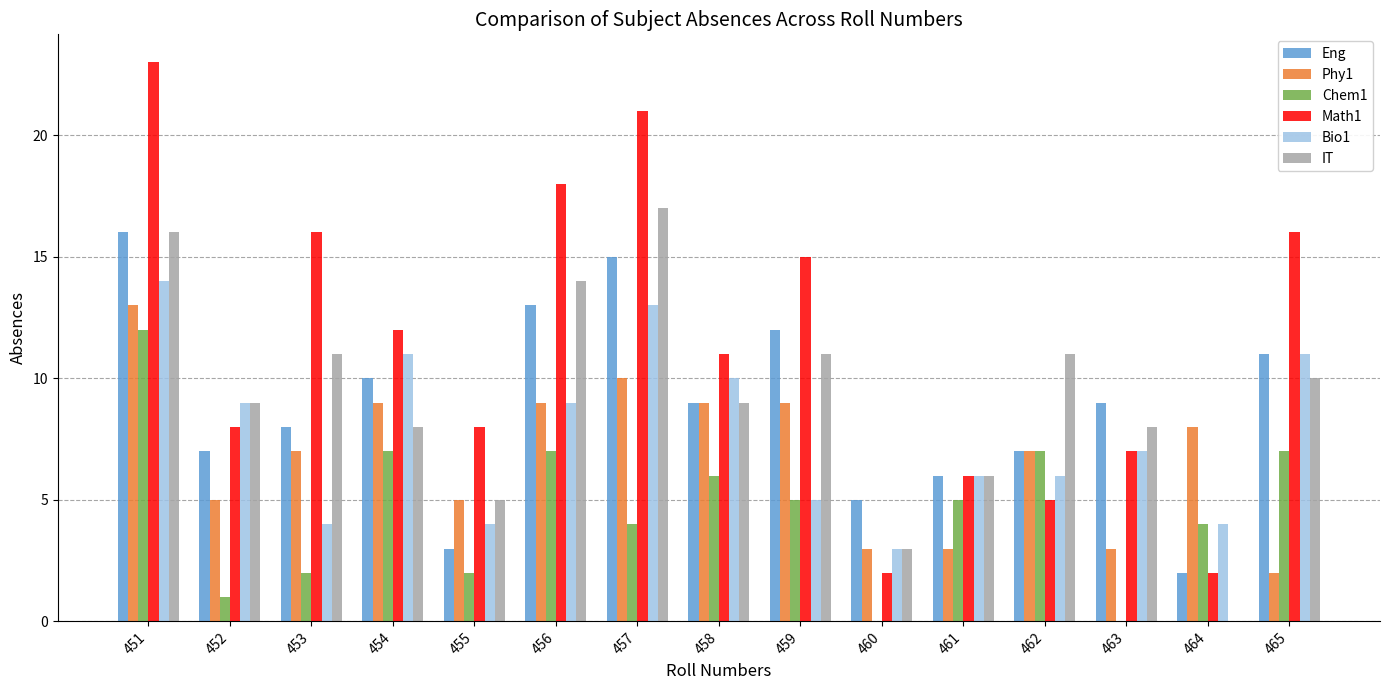

Is the value of IT at 459 greater than the value of Phy1 at 465?

Yes